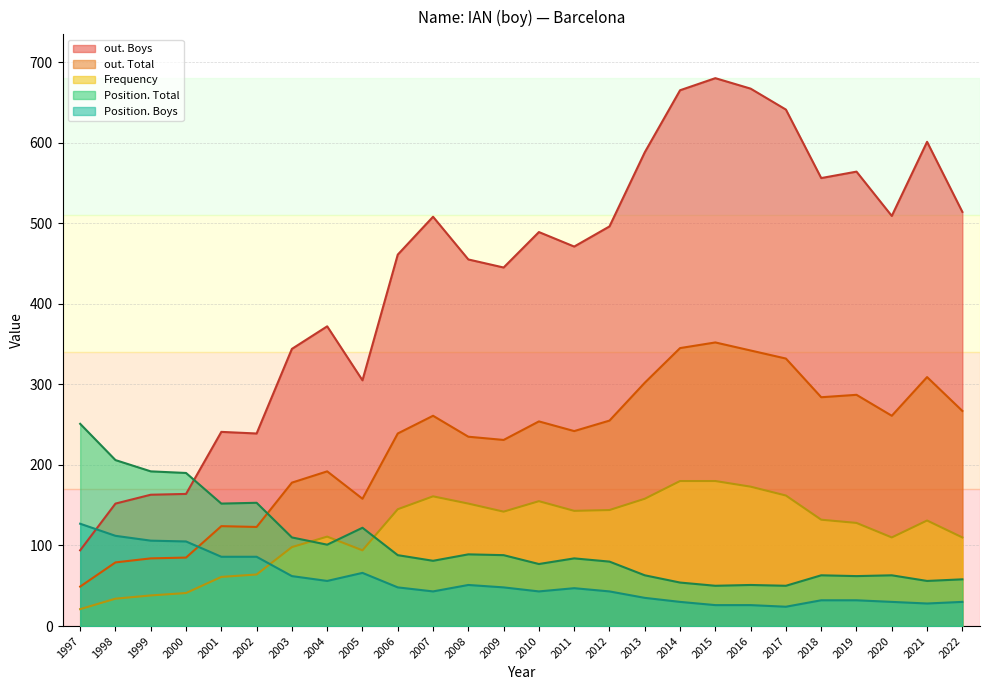

In Position. Total, how many points are higher than both neighbors (excluding endpoints)?

7